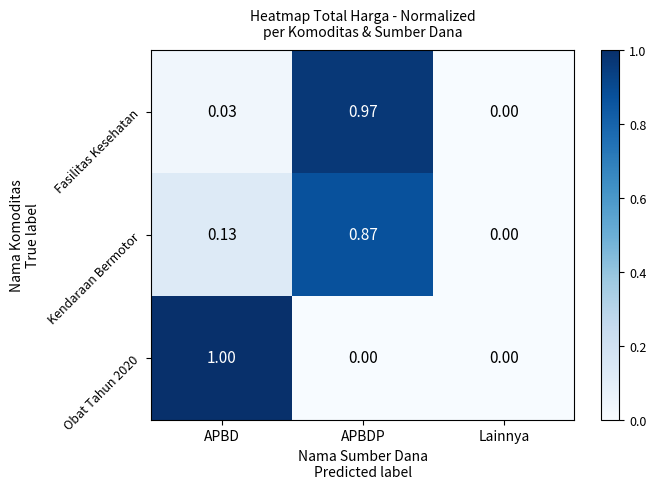

Rank the categories by Kendaraan Bermotor value from lowest to highest.

Lainnya, APBD, APBDP